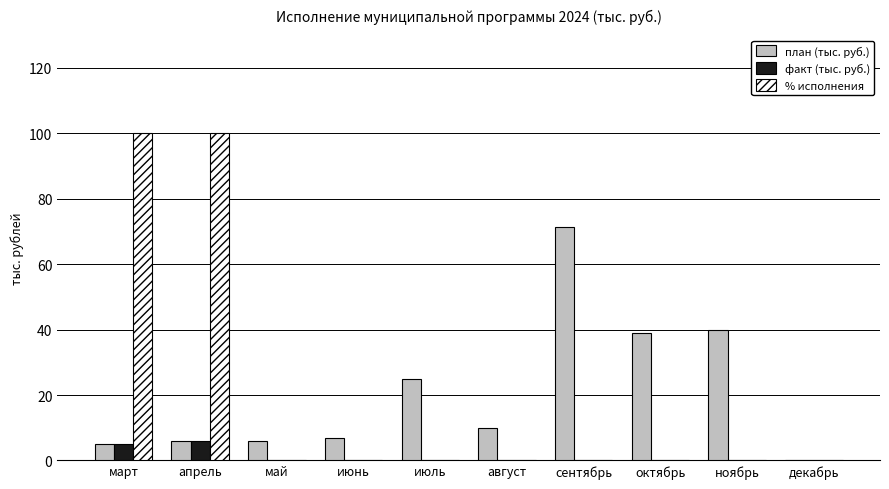

Are the bars grouped side by side (vs. stacked)?

Yes